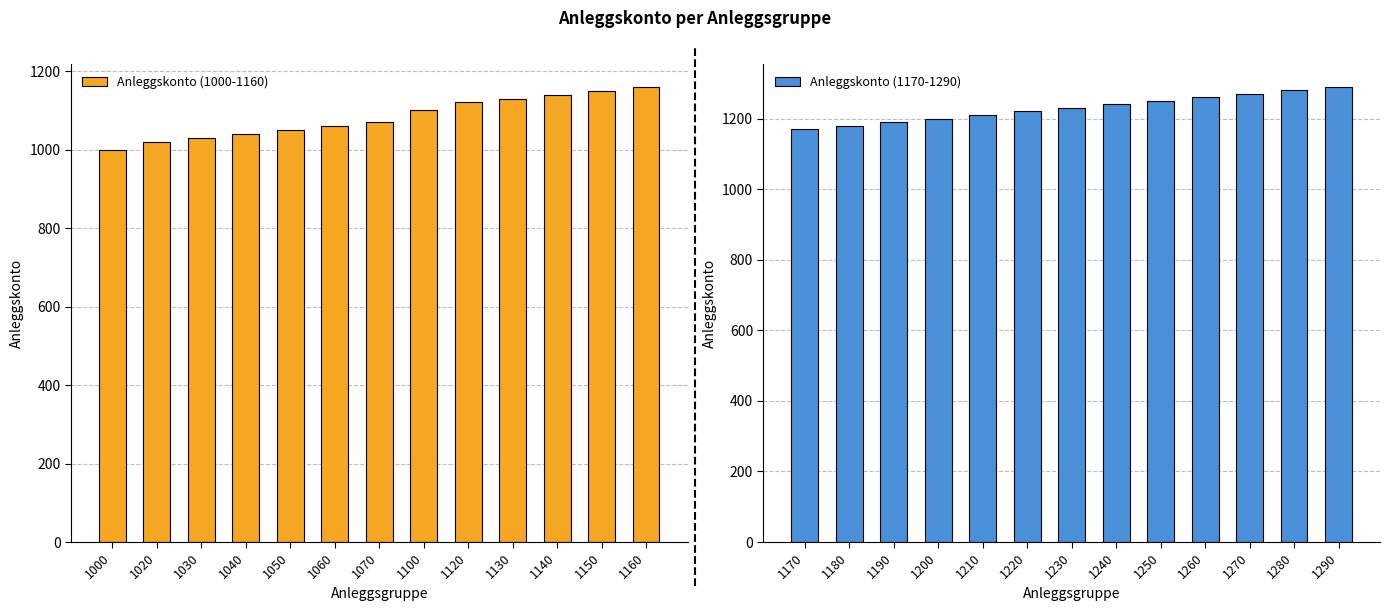

True or false: Anleggskonto (1170-1290) has a value of 403 at 1240.

False